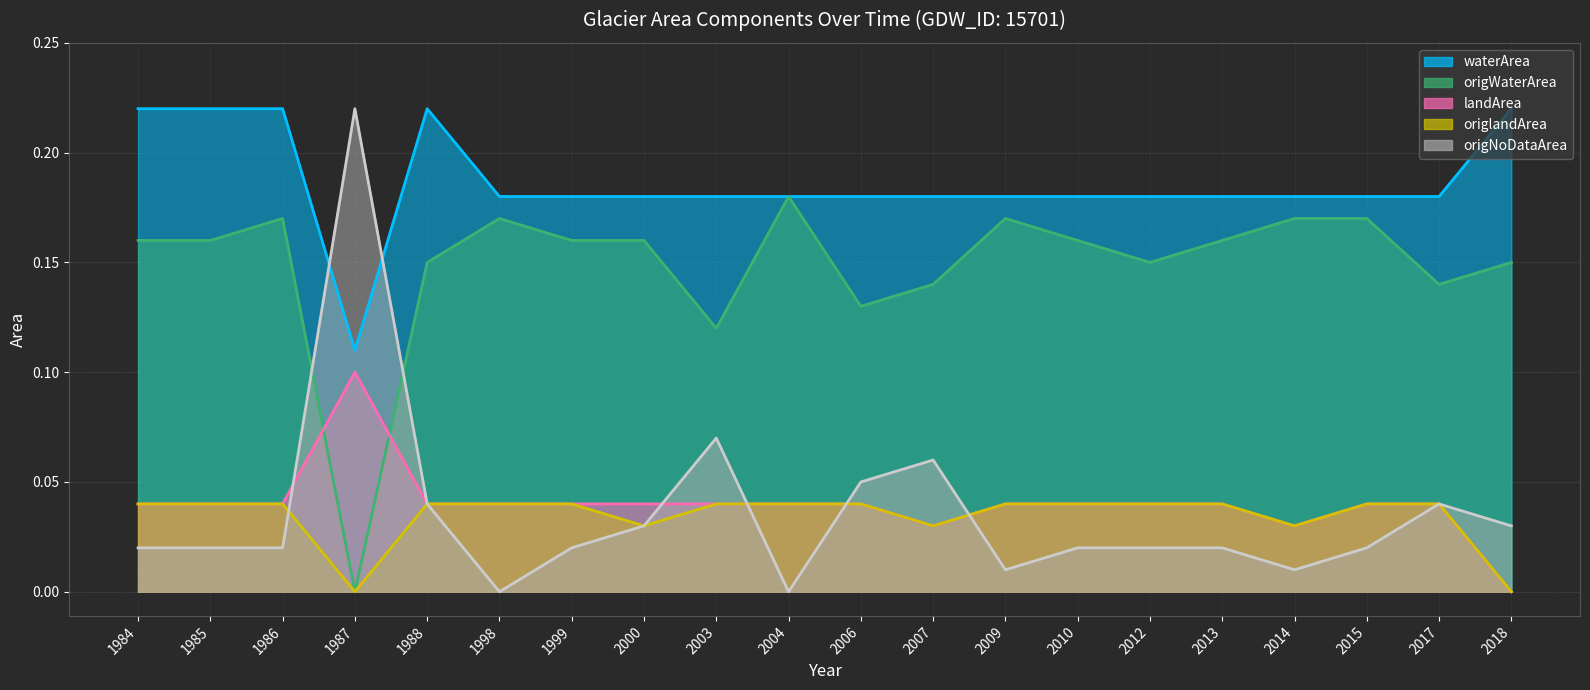

How many interior local peaks does the waterArea series have?

1